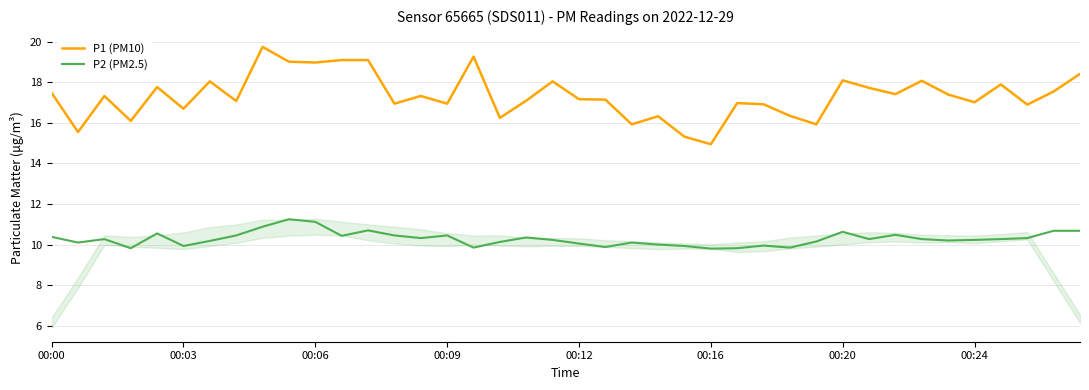

List the series in order of their overall mean, highest first.

P1 (PM10), P2 (PM2.5)